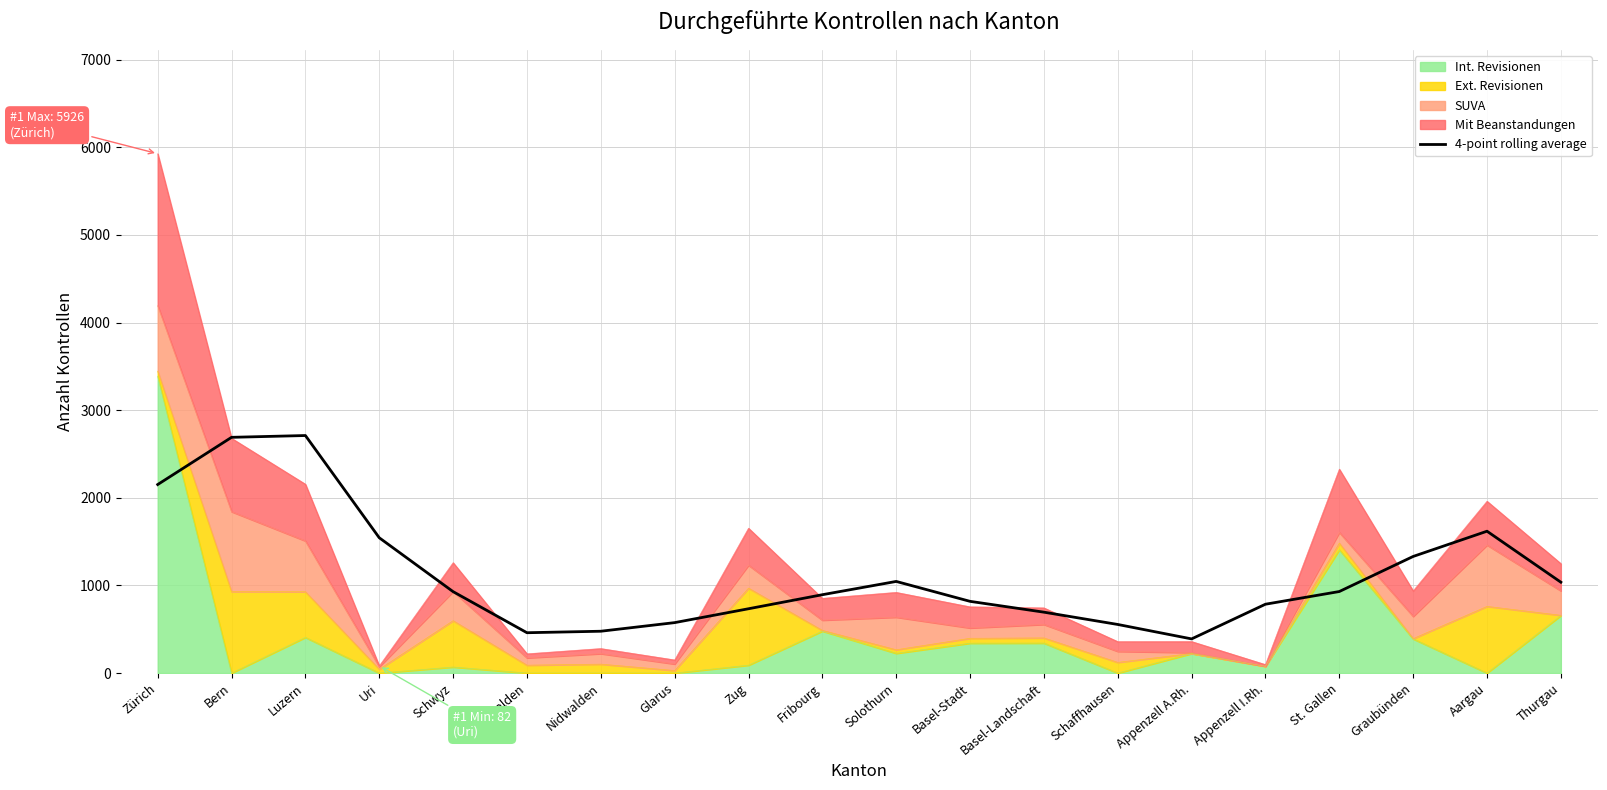

How many data points does each series have?

20